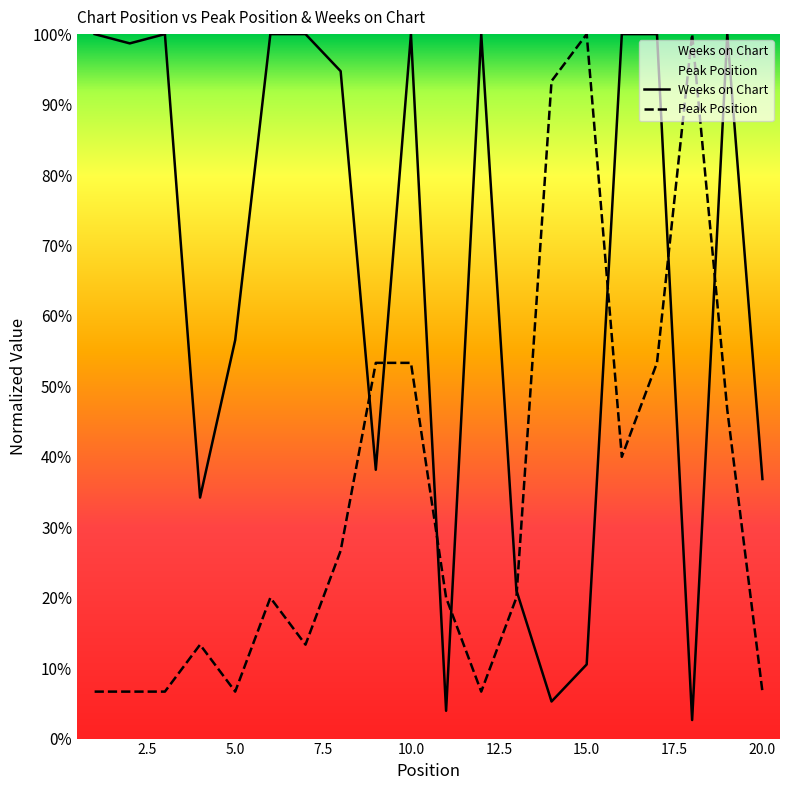

What is the smallest value displayed?

2.6